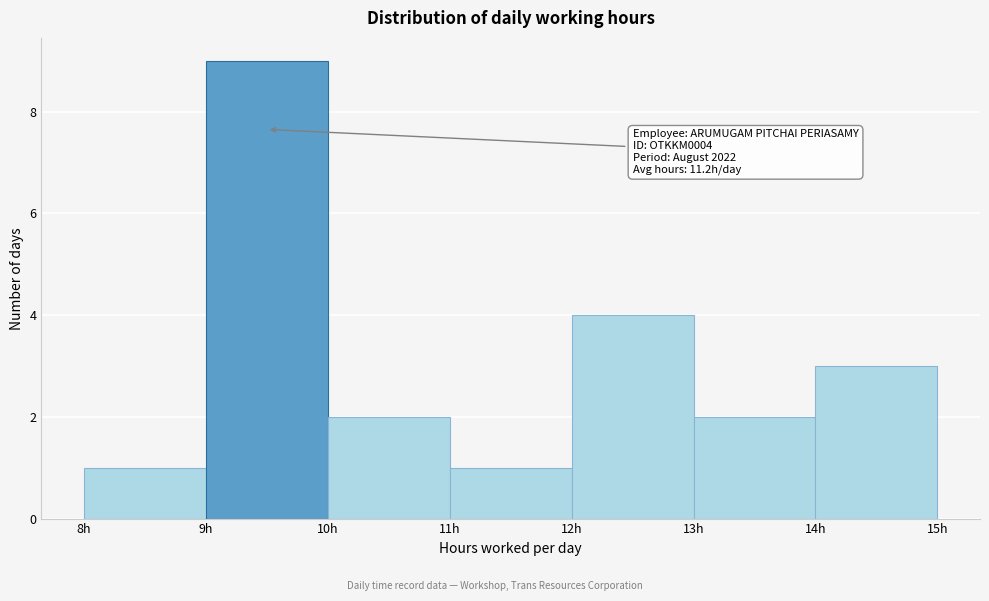

Over which range of the x-axis is the bar tallest?

9 to 10